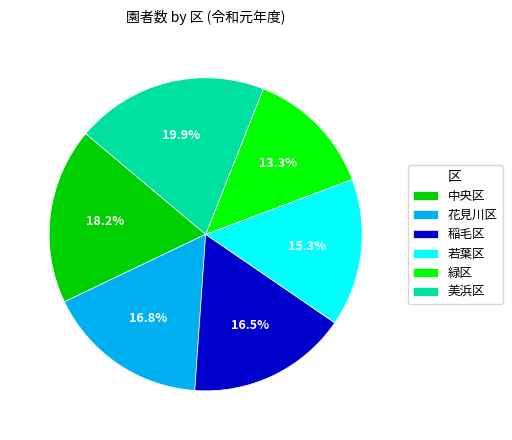

Between 若葉区 and 緑区, which is larger?

若葉区